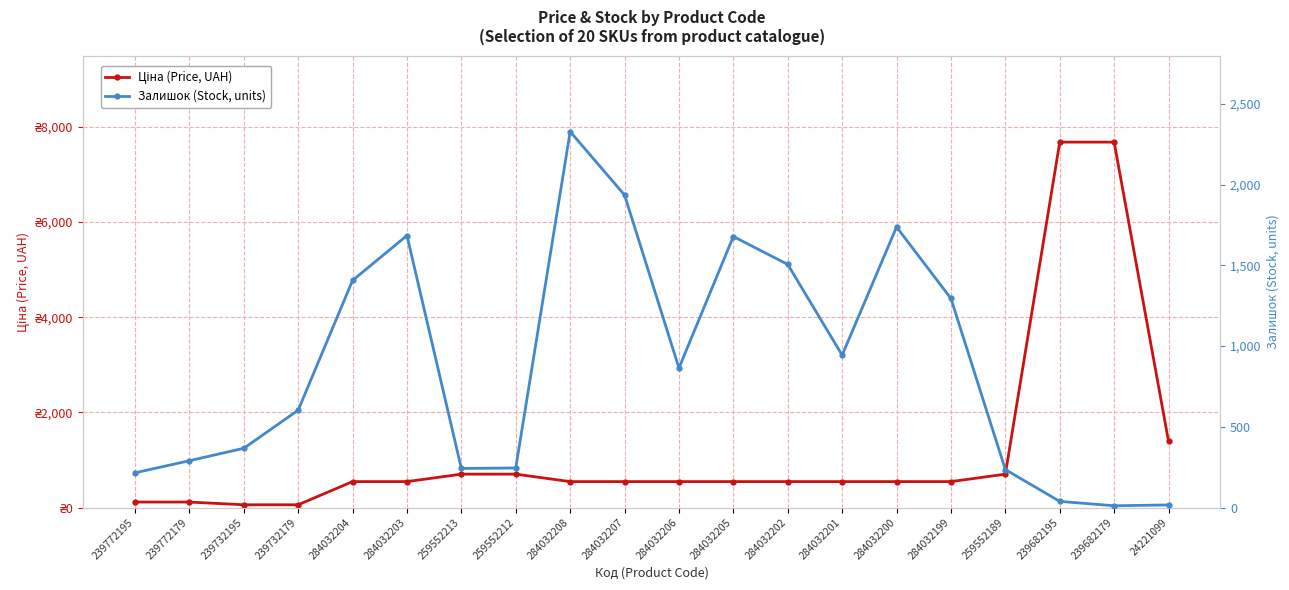

At which label does Ціна (Price, UAH) reach its minimum?

239732195